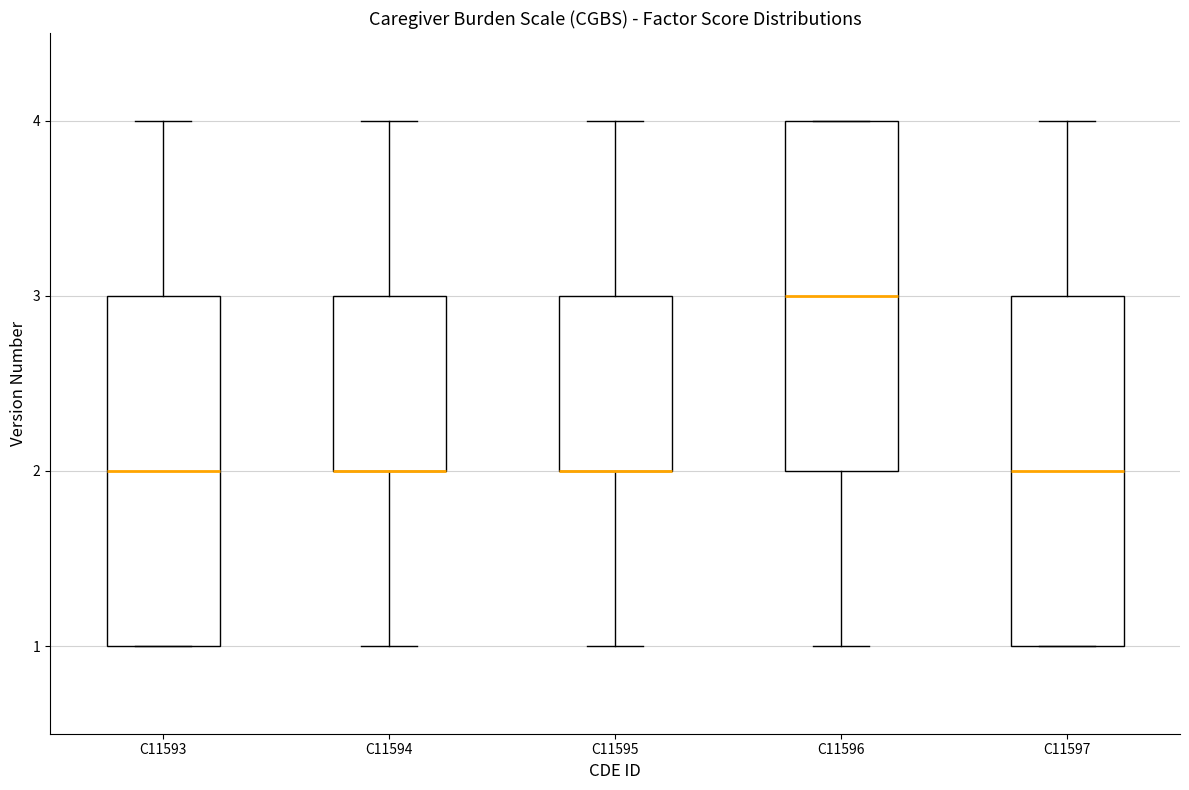

Reading left to right, transcribe this box plot: for each box, give where its median line is, the range the box spans, and where its two whiskers end, as read against the y-axis. The values are not printed on the chart, so give them approximately, as read against the axis.

C11593: median 2, box 1 to 3, whiskers 1 to 4
C11594: median 2 (drawn on the box's lower edge), box 2 to 3, whiskers 1 to 4
C11595: median 2 (drawn on the box's lower edge), box 2 to 3, whiskers 1 to 4
C11596: median 3, box 2 to 4, whiskers 1 to 4
C11597: median 2, box 1 to 3, whiskers 1 to 4